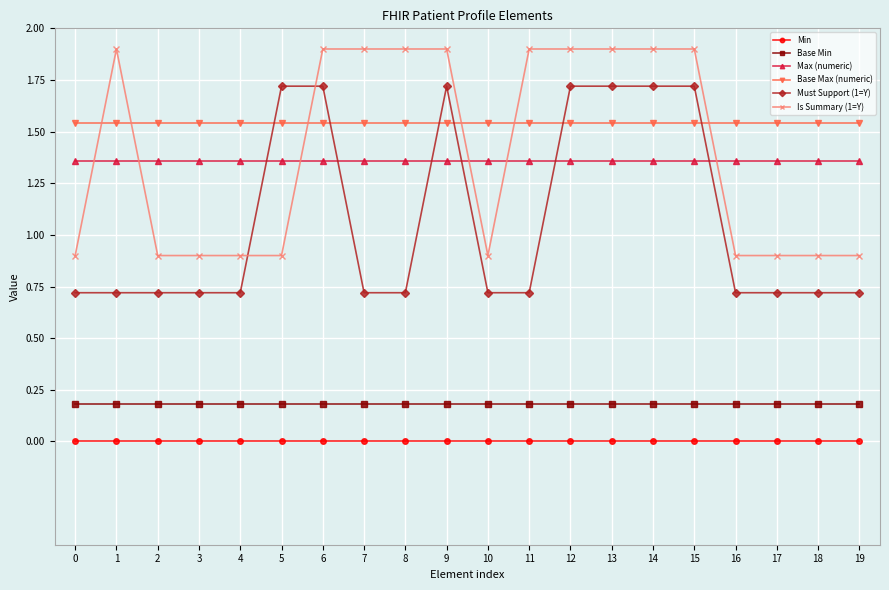

Count the number of data series in this chart.

6